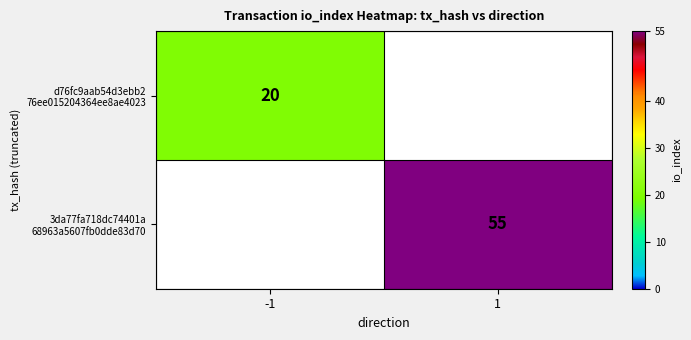

Is it true that 3da77fa718dc74401a 68963a5607fb0dde83d70 equals 0 at -1?

True